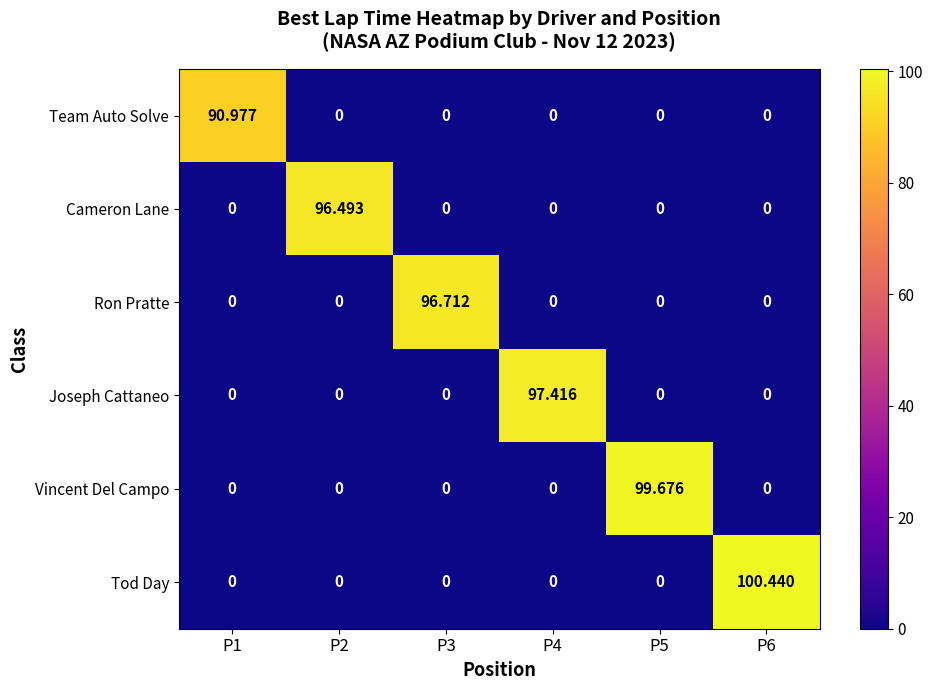

Rank the series by their maximum value, from highest to lowest.

Tod Day, Vincent Del Campo, Joseph Cattaneo, Ron Pratte, Cameron Lane, Team Auto Solve